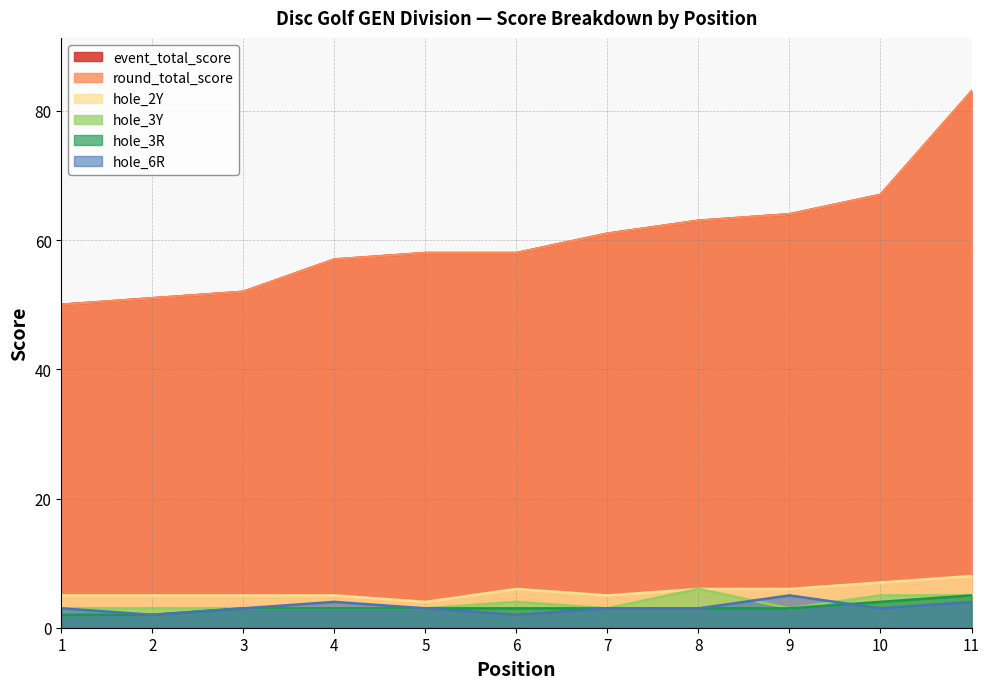

Count the hole_6R values in the range 3 to 4.

8